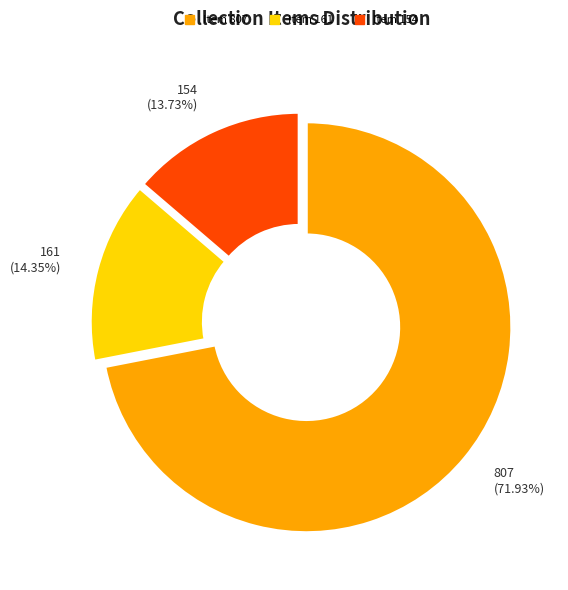

Which category has the biggest portion of the pie?

Item 807